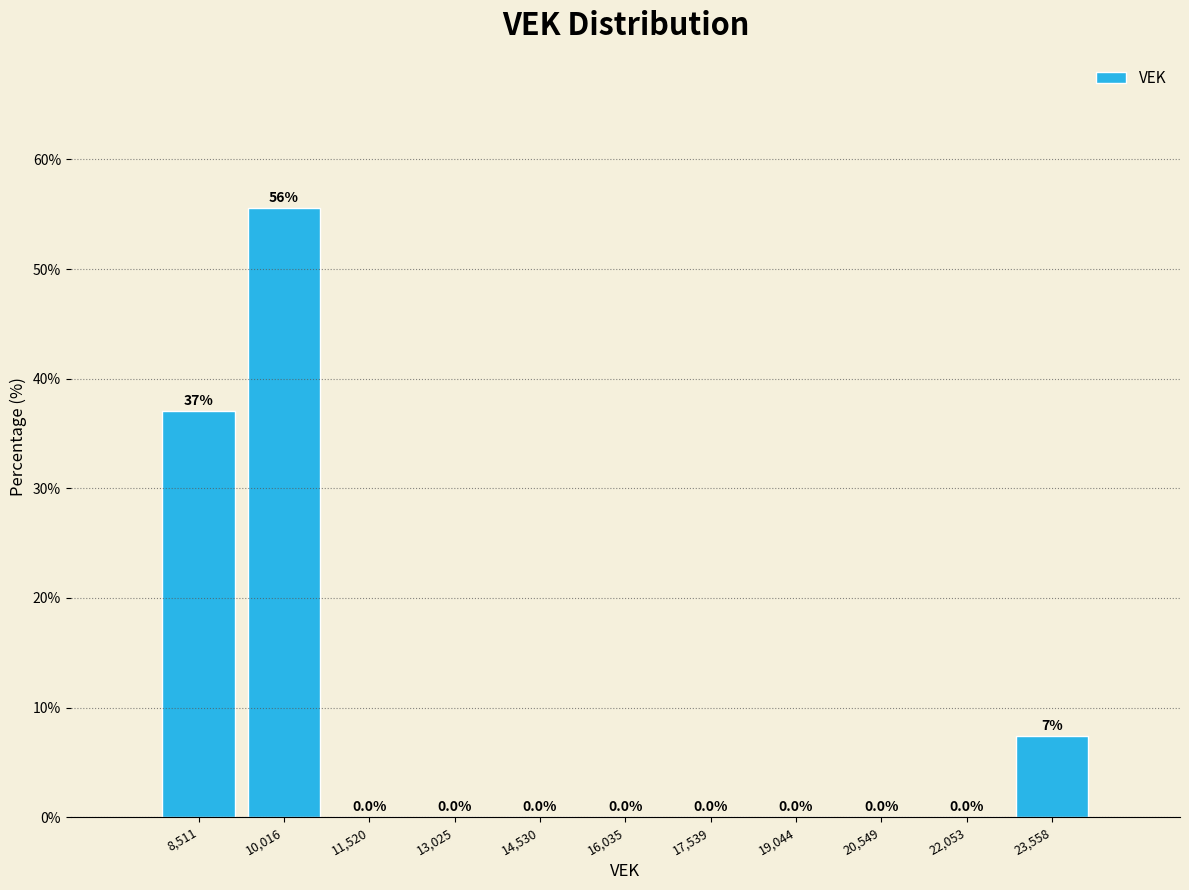

Which range on the x-axis has the tallest bar?

9200 to 10800